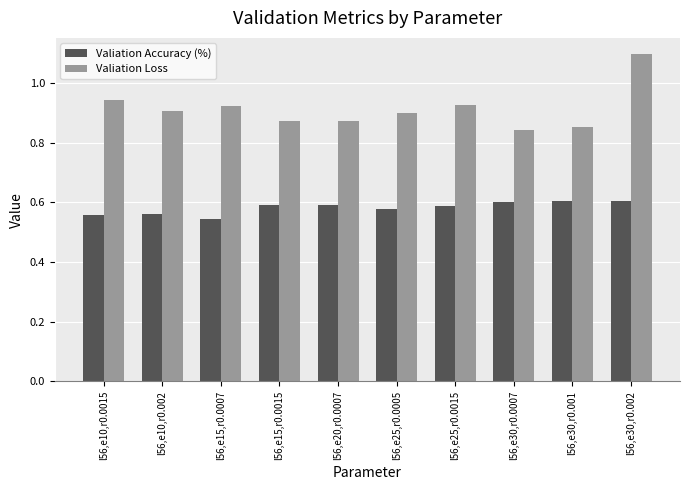

What position from the left is l56,e10,r0.002?

2